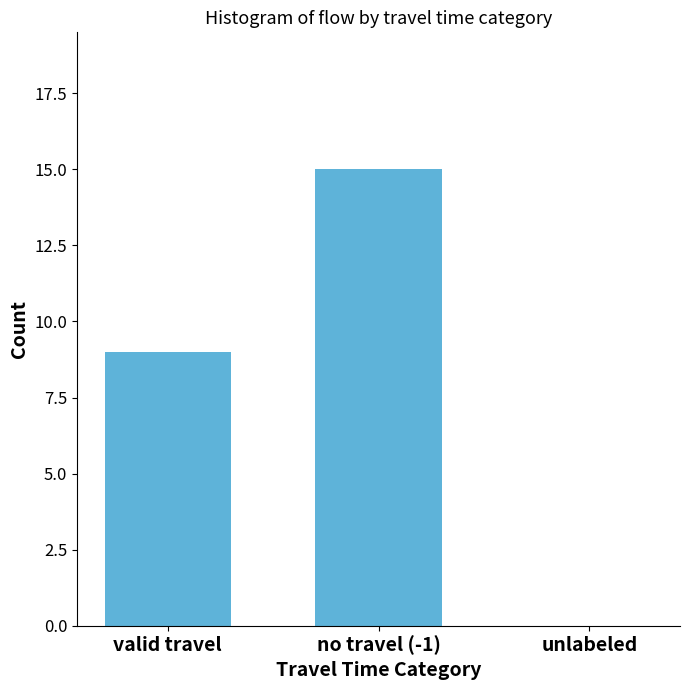

The chart shows a value of 10 at unlabeled. True or false?

False